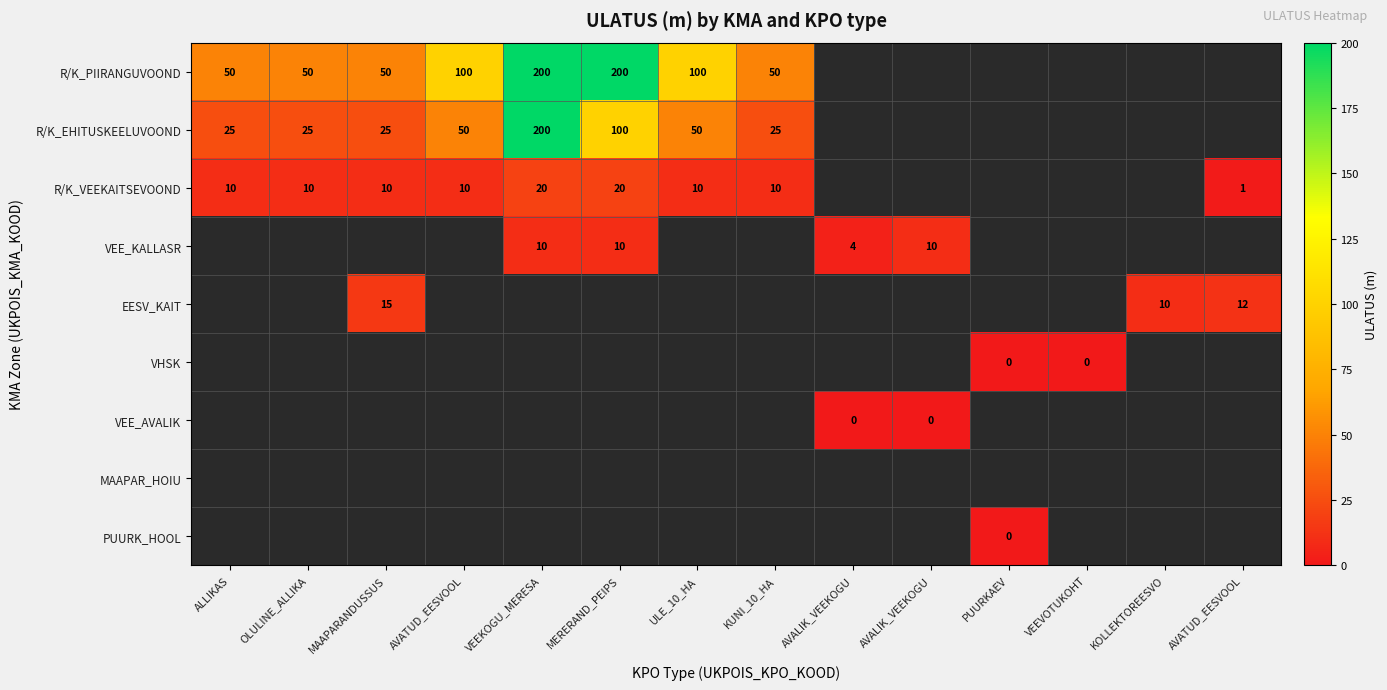

At how many categories does at least one series exceed 41?

8